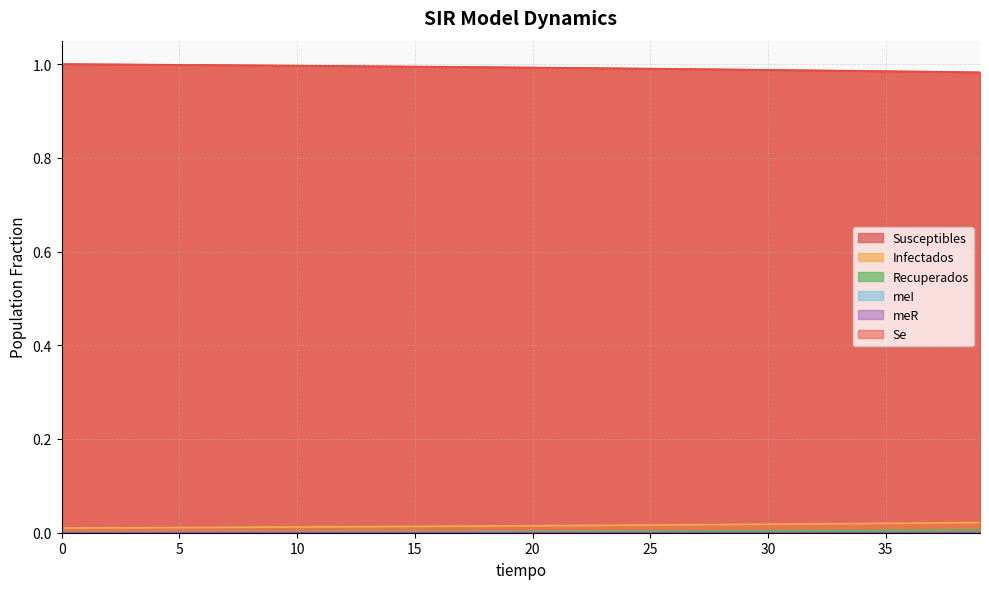

The Recuperados series shows 0.0 at 32. True or false?

False